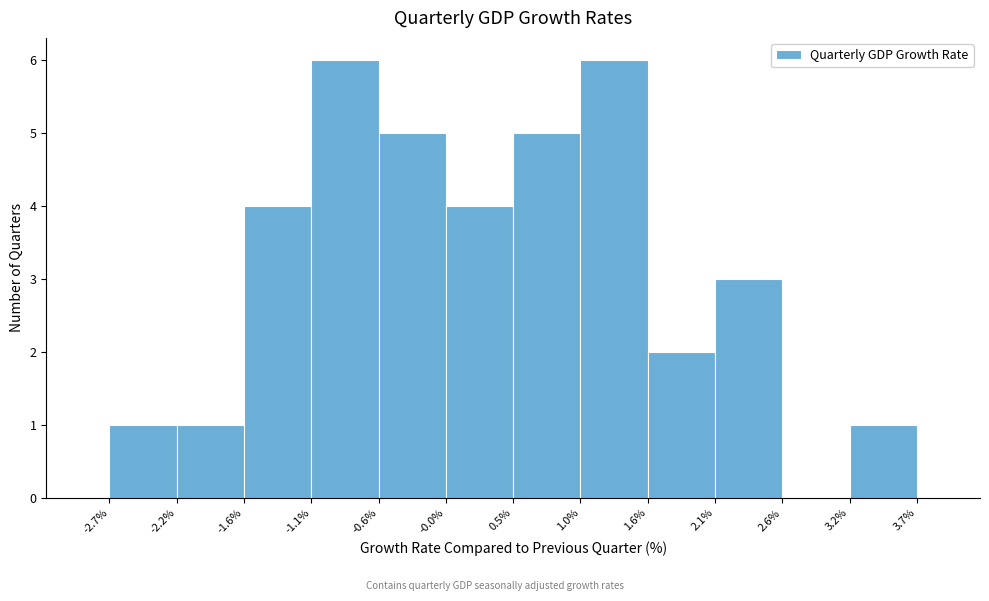

Reading left to right, transcribe this chart: for each bar, give the range it covers on the x-axis and its height. The values are not printed on the chart, so give them approximately, as read against the axis.

-2.7% to -2.2%: 1
-2.2% to -1.6%: 1
-1.6% to -1.1%: 4
-1.1% to -0.6%: 6
-0.6% to -0.0%: 5
-0.0% to 0.5%: 4
0.5% to 1.0%: 5
1.0% to 1.6%: 6
1.6% to 2.1%: 2
2.1% to 2.6%: 3
2.6% to 3.2%: 0
3.2% to 3.7%: 1